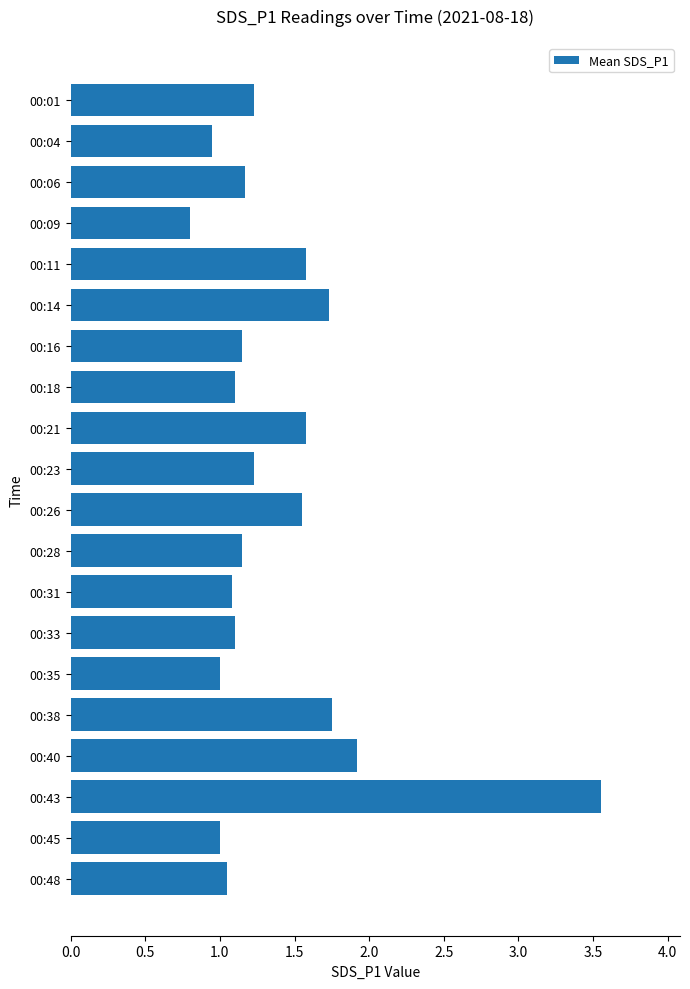

The value at 00:16 is 1.8. True or false?

False